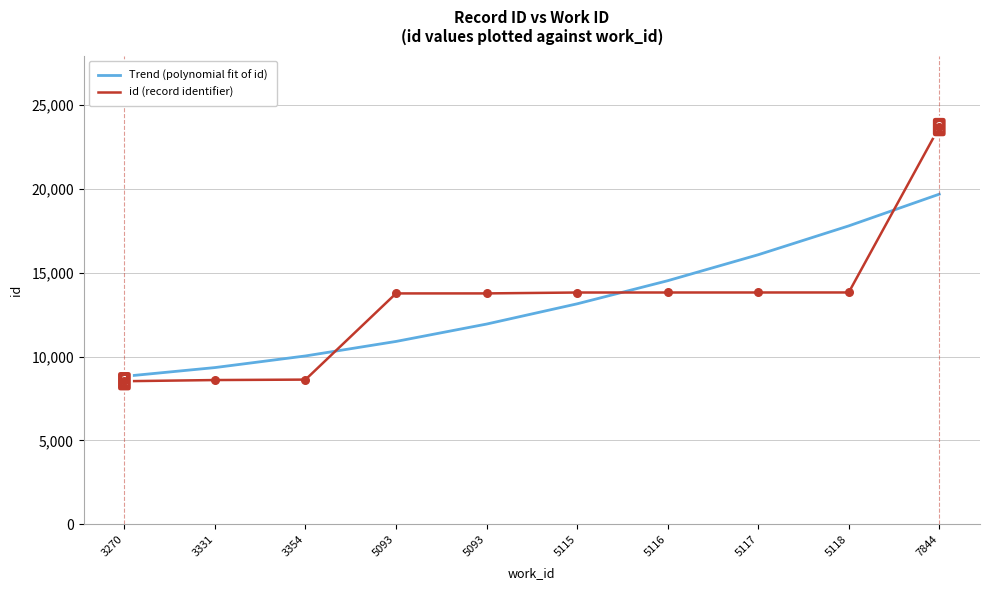

What are all the series names shown in the legend?

Trend (polynomial fit of id), id (record identifier)